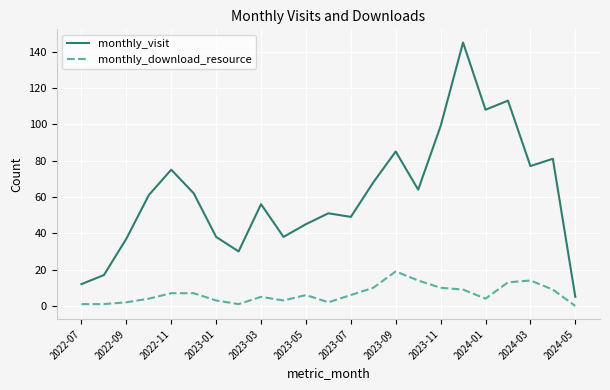

Which series has the widest spread of values?

monthly_visit